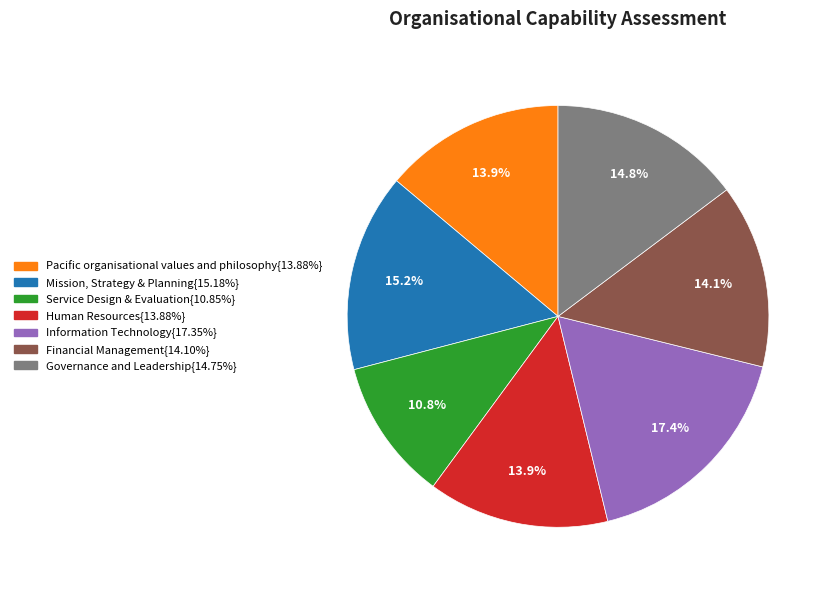

How many segments does this pie chart have?

7